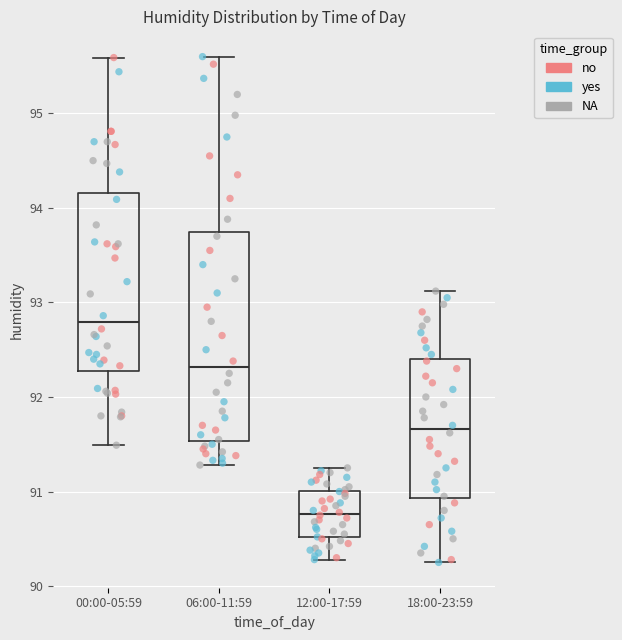

Reading left to right, read every box against the y-axis: the position of its median line, the range the box covers, and the ends of its whiskers. The values are not printed on the chart, so give them approximately, as read against the axis.

00:00-05:59: median 92.8, box 92.3 to 94.2, whiskers 91.5 to 95.6
06:00-11:59: median 92.3, box 91.5 to 93.7, whiskers 91.3 to 95.6
12:00-17:59: median 90.8, box 90.5 to 91.0, whiskers 90.3 to 91.3
18:00-23:59: median 91.7, box 90.9 to 92.4, whiskers 90.3 to 93.1